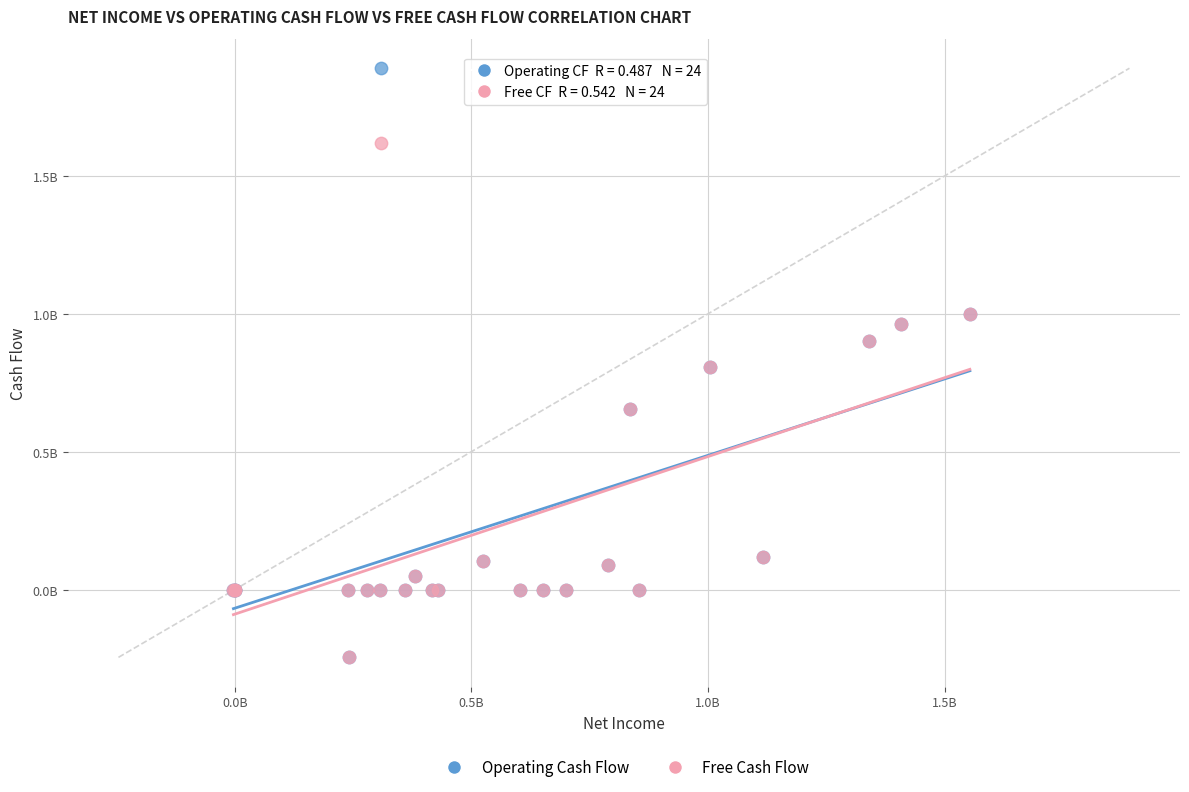

Which series has the largest Y range (max minus min)?

Operating Cash Flow